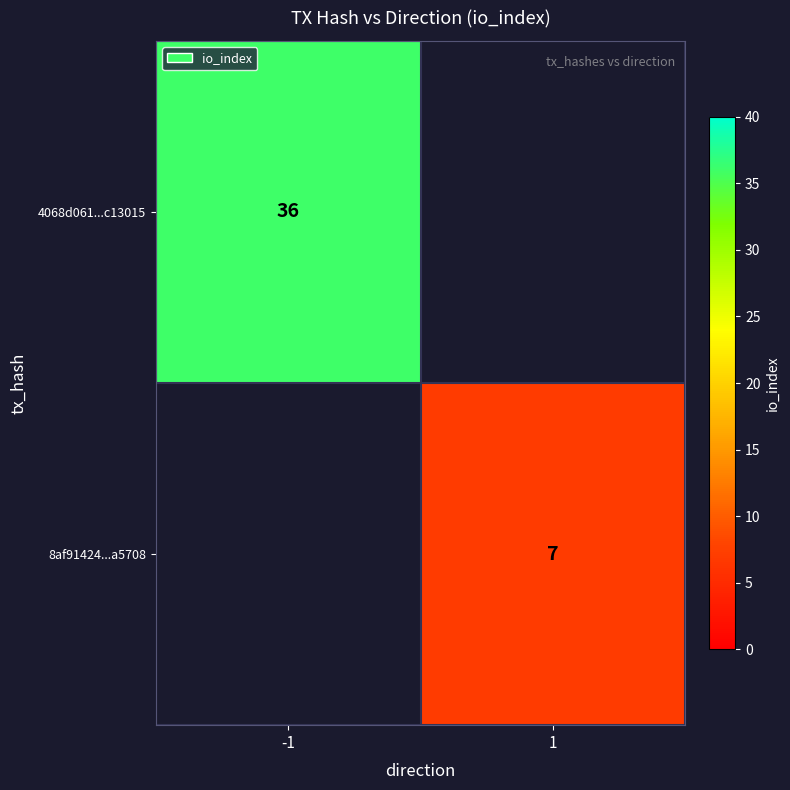

Is it true that 8af91424...a5708 equals 11 at 1?

False